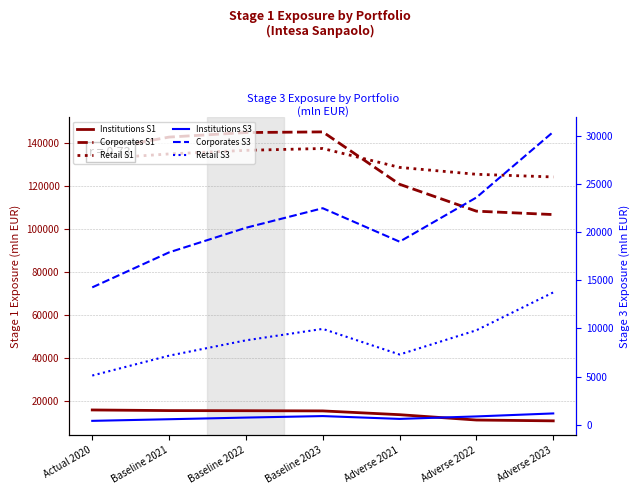

The value of Corporates Stage 3 (mln EUR) at Adverse 2022 is 23592.0. True or false?

True